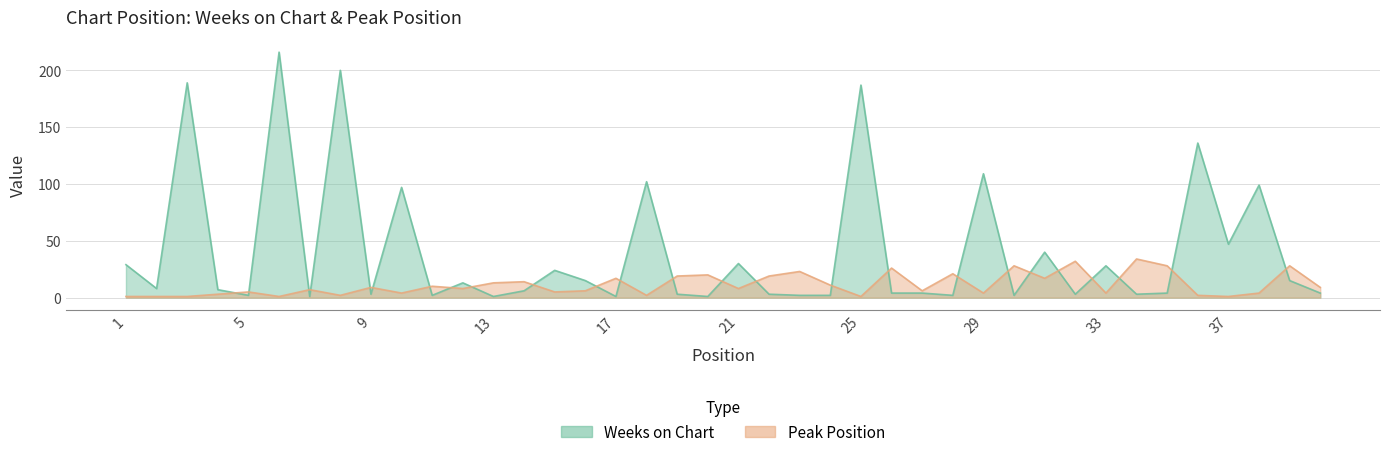

Count the number of categories in the chart.

40